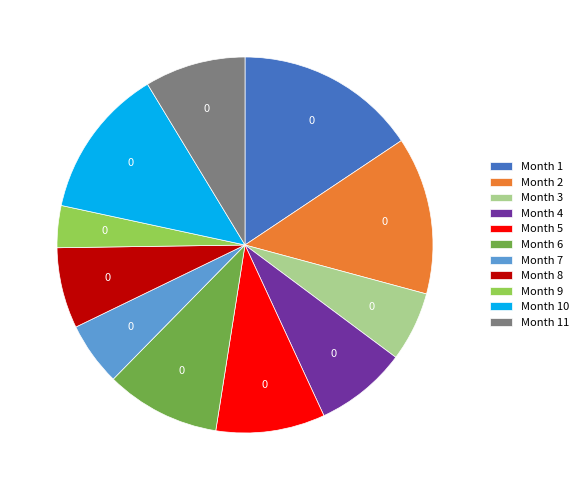

What is the largest slice in the pie chart?

Month 1